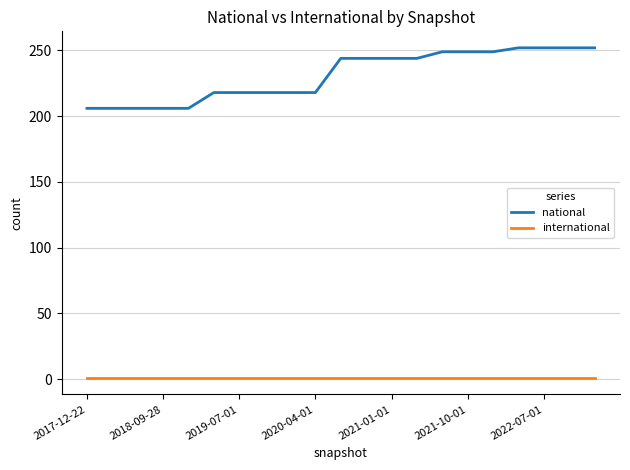

True or false: national and international intersect in this chart.

False